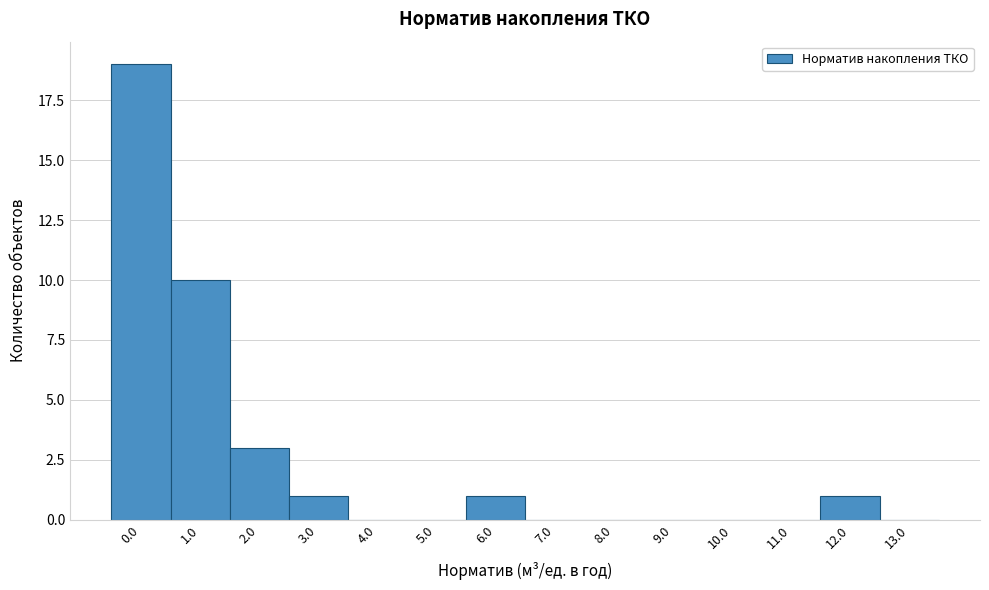

Reading right to left, list all the values displayed in this chart.

13.0=0	12.0=1	11.0=0	10.0=0	9.0=0	8.0=0	7.0=0	6.0=1	5.0=0	4.0=0	3.0=1	2.0=3	1.0=10	0.0=19